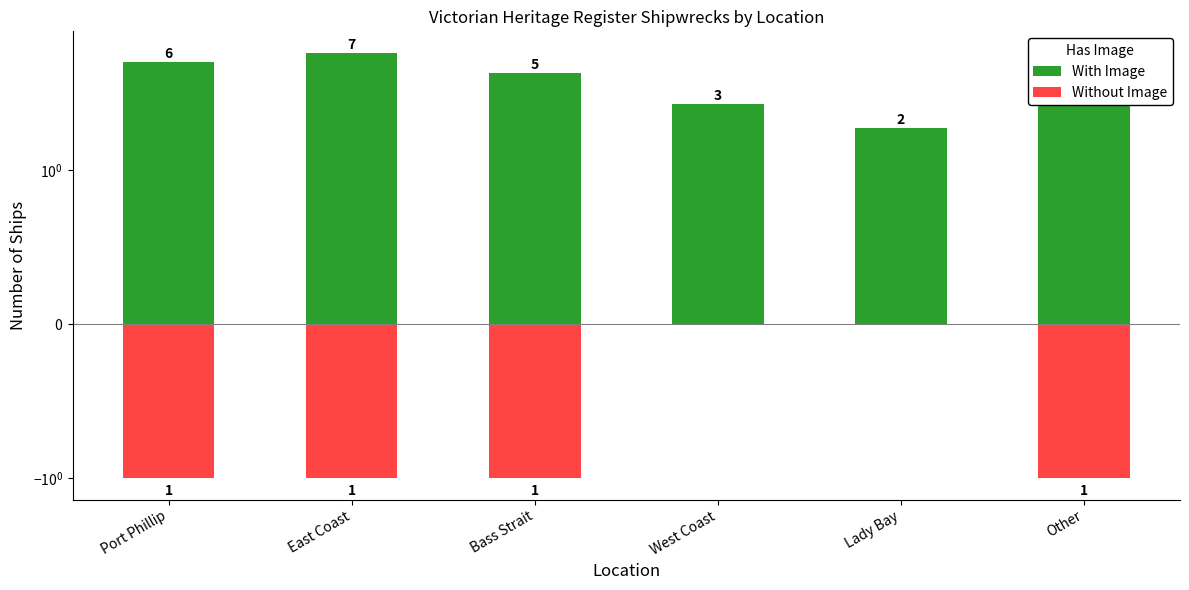

Which has a higher value, Lady Bay or Port Phillip?

Port Phillip